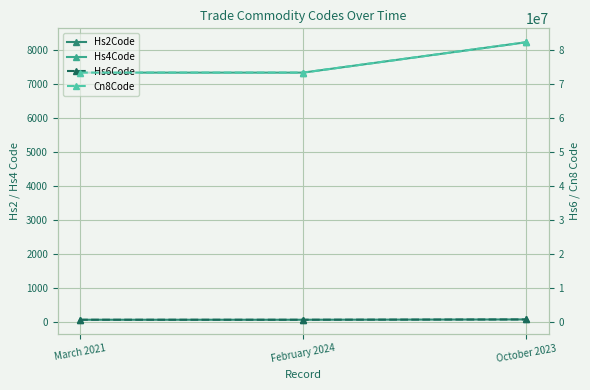

Between February 2024 and October 2023, which is larger?

October 2023